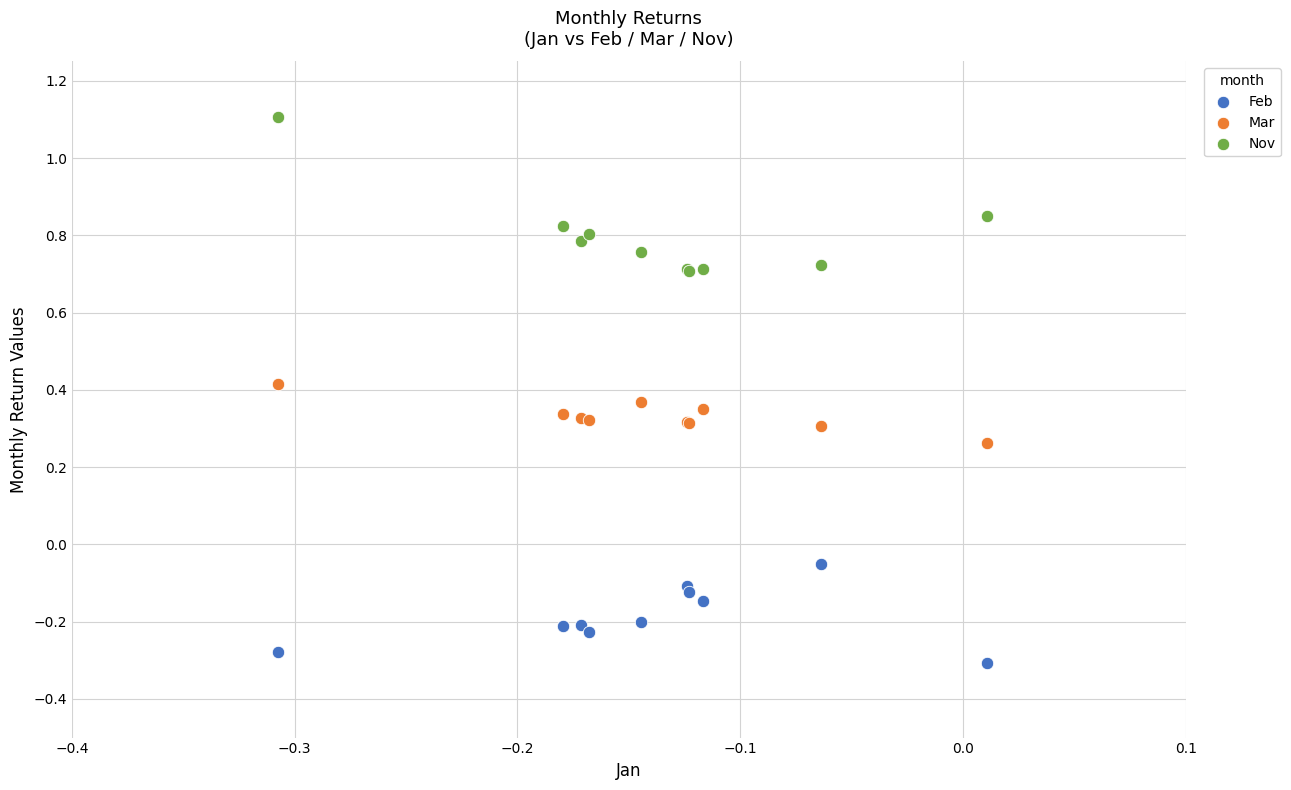

Which series reaches the minimum Y coordinate?

Feb